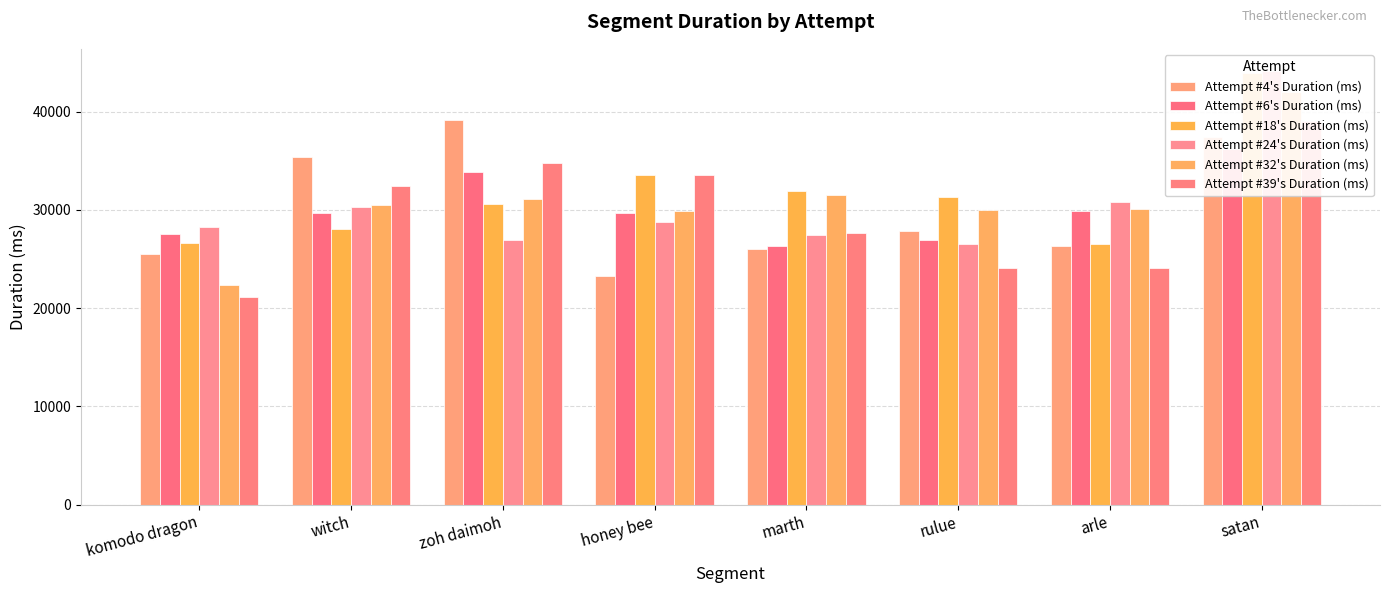

How many bars are there in each group?

6